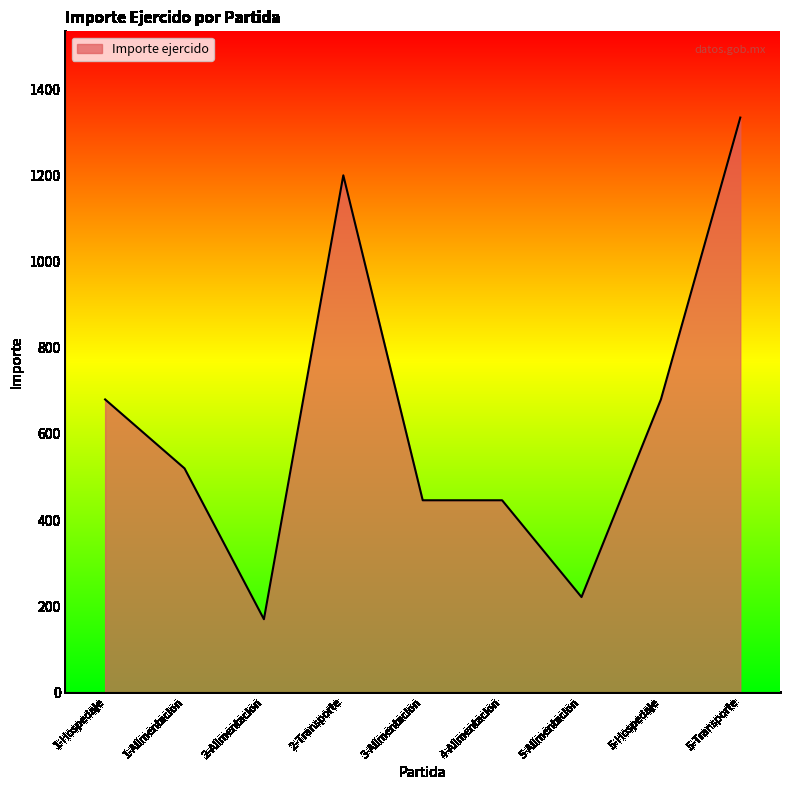

At which category does the chart reach its peak across all series?

5-Transporte